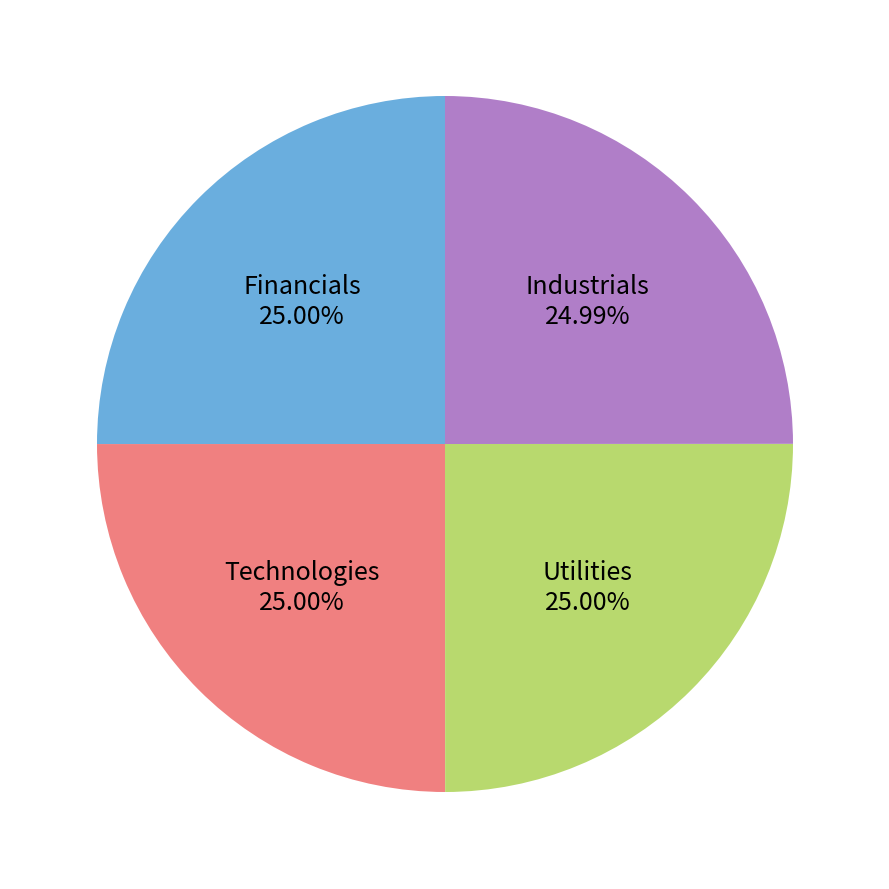

Is there any slice that represents more than half of the pie?

No